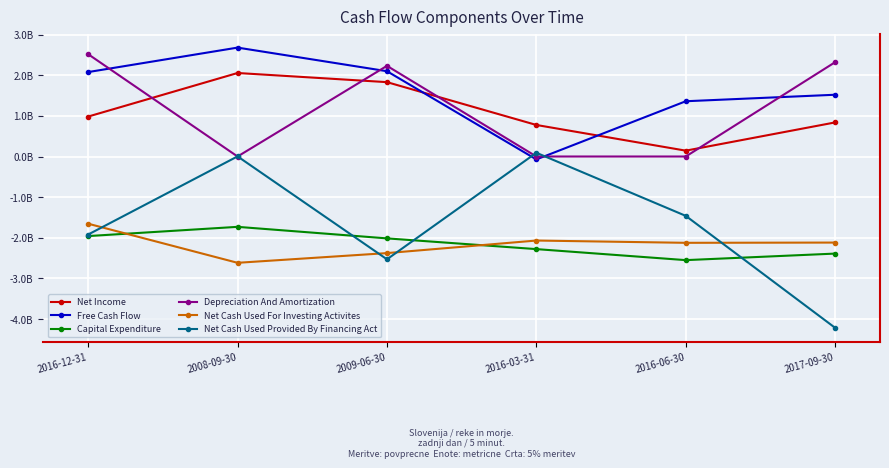

Reading left to right, what are all the values shown in this chart?

Net Income: 1.0	2.1	1.8	0.8	0.1	0.8
Free Cash Flow: 2.1	2.7	2.1	-0.1	1.4	1.5
Capital Expenditure: -2.0	-1.7	-2.0	-2.3	-2.5	-2.4
Depreciation And Amortization: 2.5	0.0	2.2	0.0	0.0	2.3
Net Cash Used For Investing Activites: -1.7	-2.6	-2.4	-2.1	-2.1	-2.1
Net Cash Used Provided By Financing Act: -1.9	0.0	-2.5	0.1	-1.5	-4.2